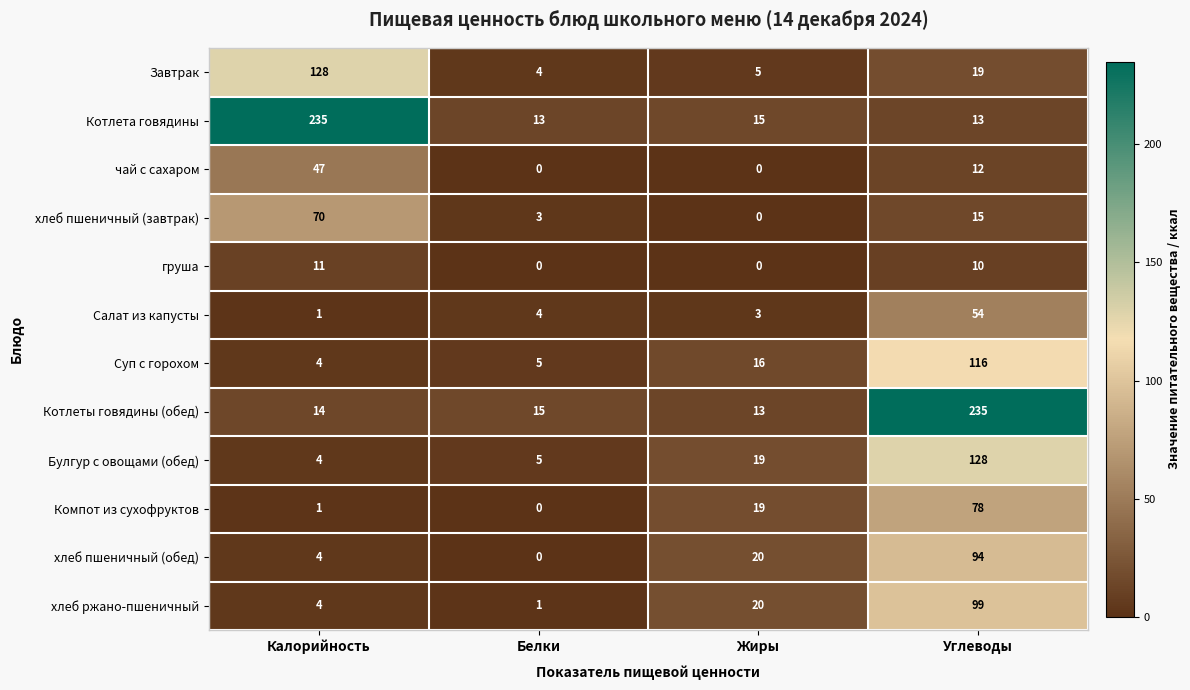

Rank the categories by Компот из сухофруктов value from highest to lowest.

Углеводы, Жиры, Калорийность, Белки